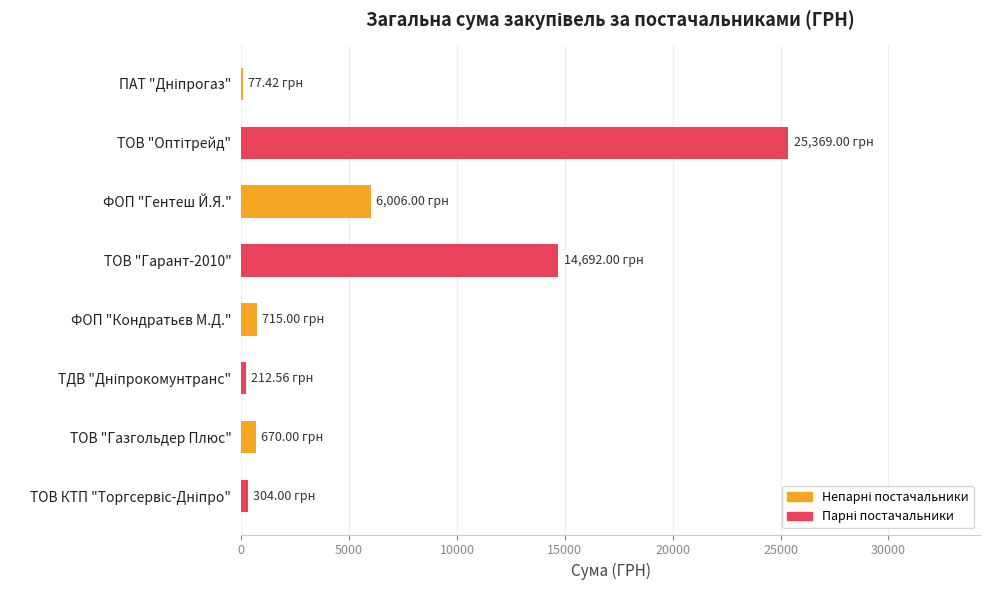

How many series are shown in this chart?

1